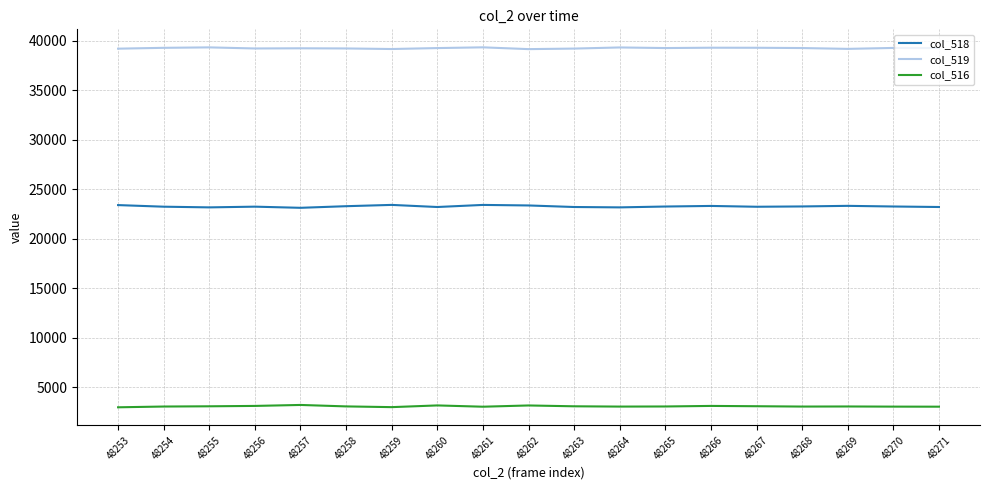

Which series has the widest spread of values?

col_518